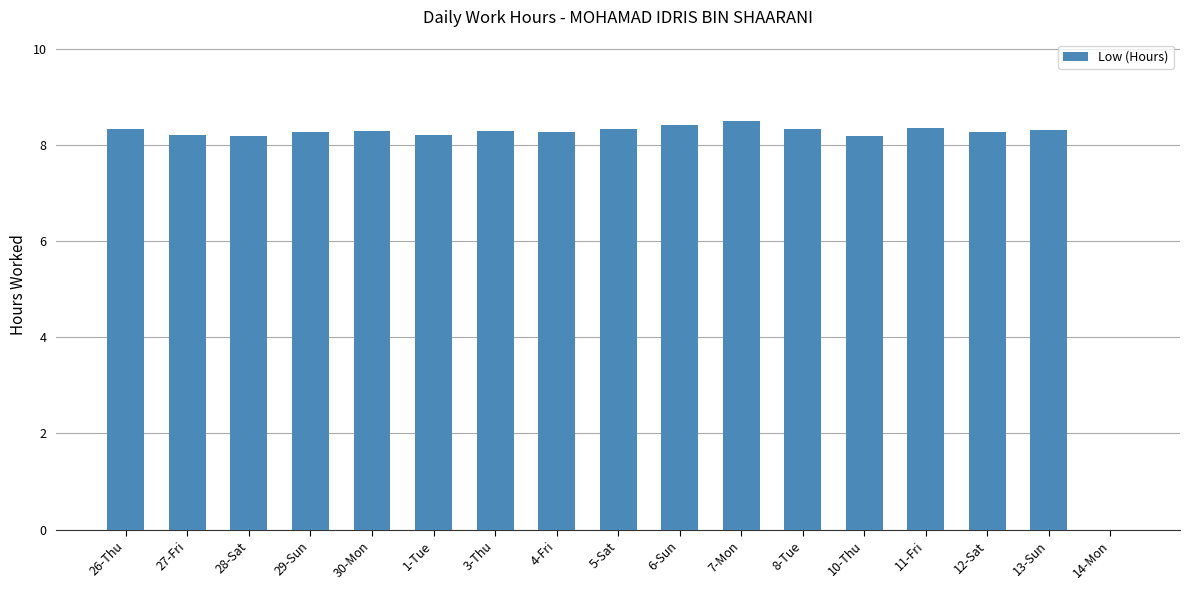

Where does the data first go above 8?

26-Thu